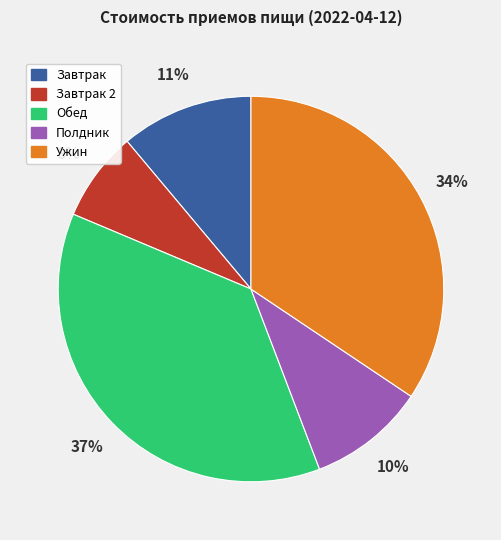

Rank the categories by value from lowest to highest.

Завтрак 2, Полдник, Завтрак, Ужин, Обед